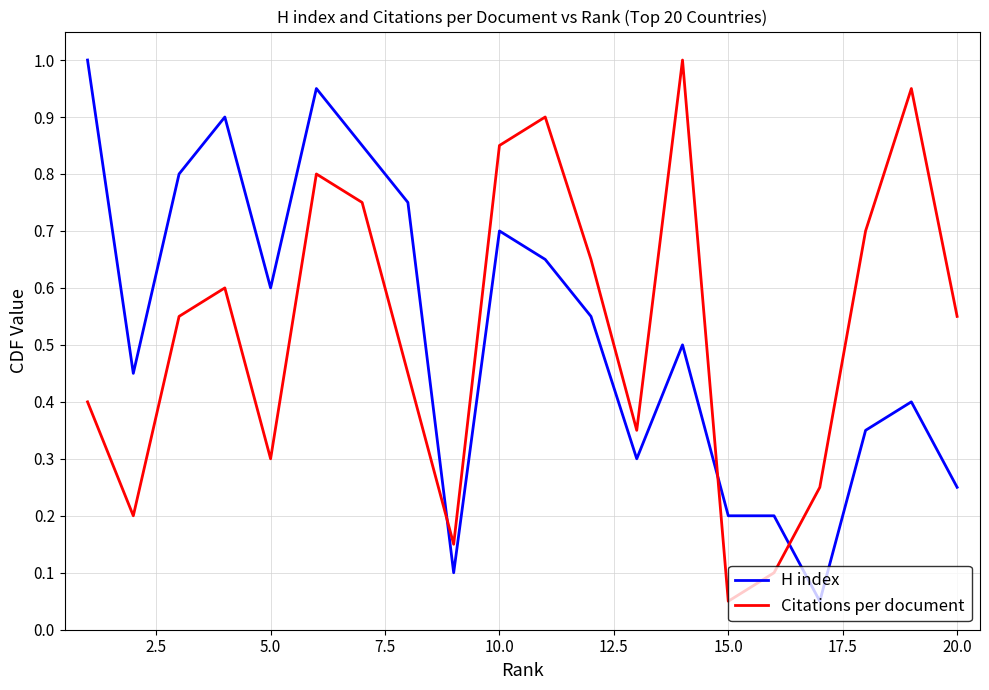

After their last crossing, which series has the higher values: H index or Citations per document?

Citations per document